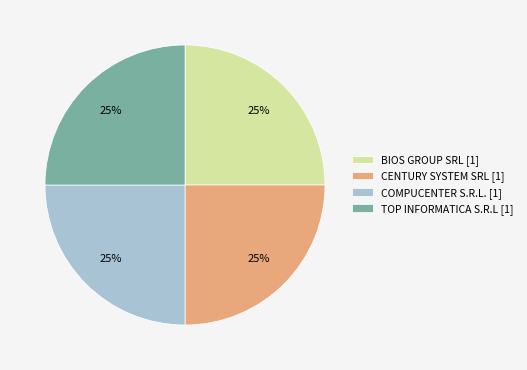

Is there any slice that represents more than half of the pie?

No